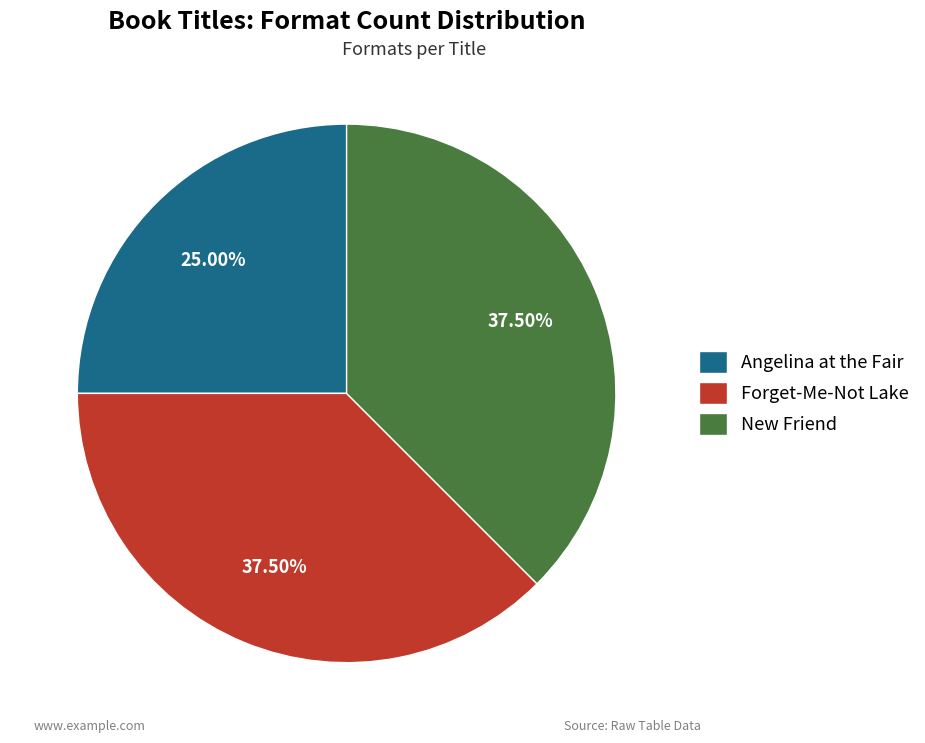

Which category has the smallest portion of the pie?

Angelina at the Fair